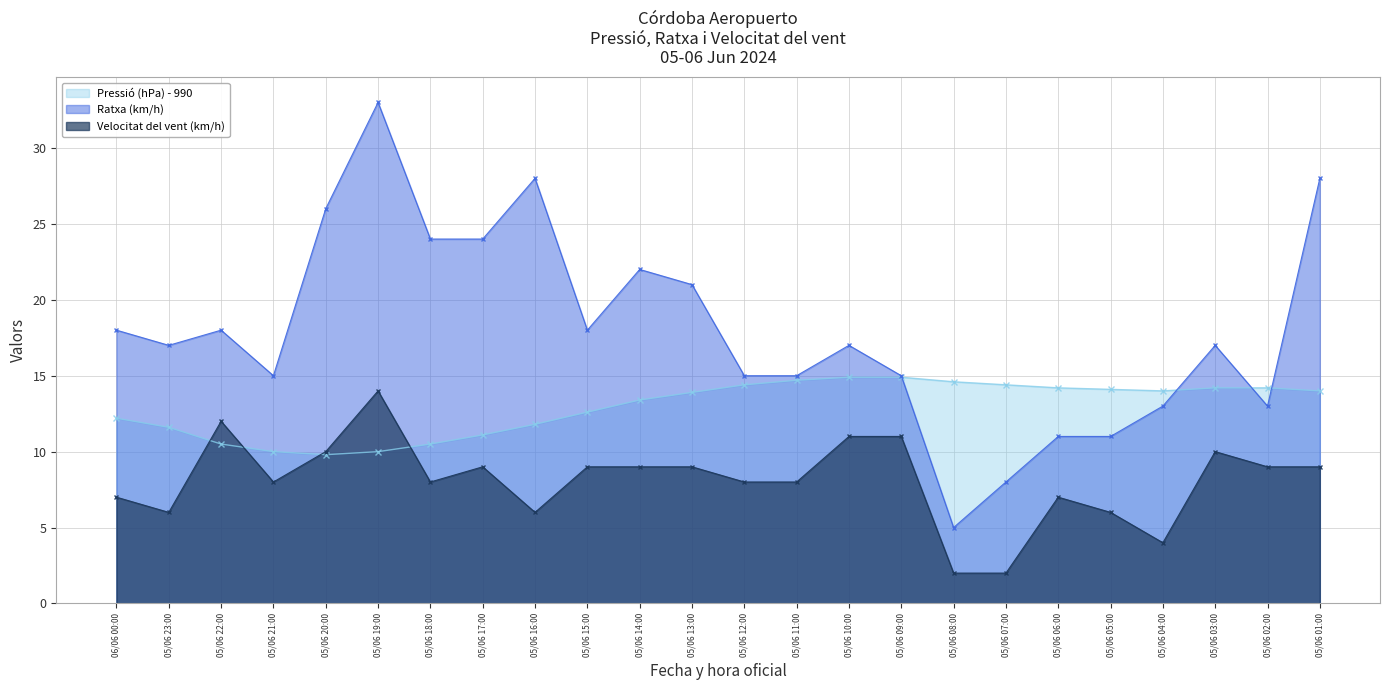

What is the value of the Ratxa (km/h) point at the 18th from the left?

8.0